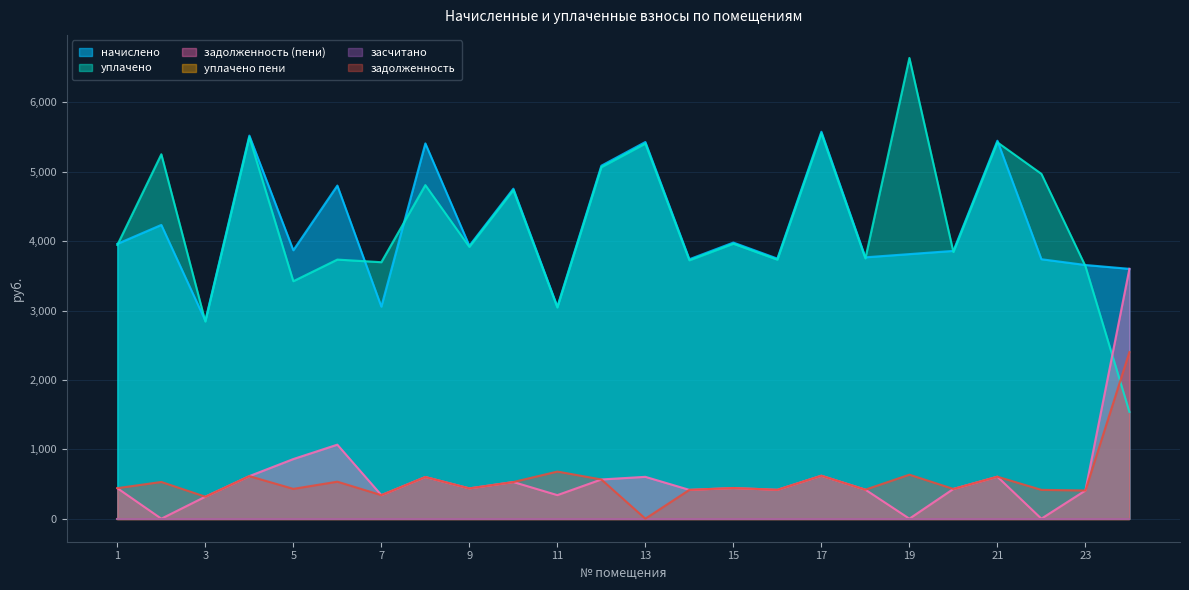

Which series changed the most between 14 and 23?

начислено